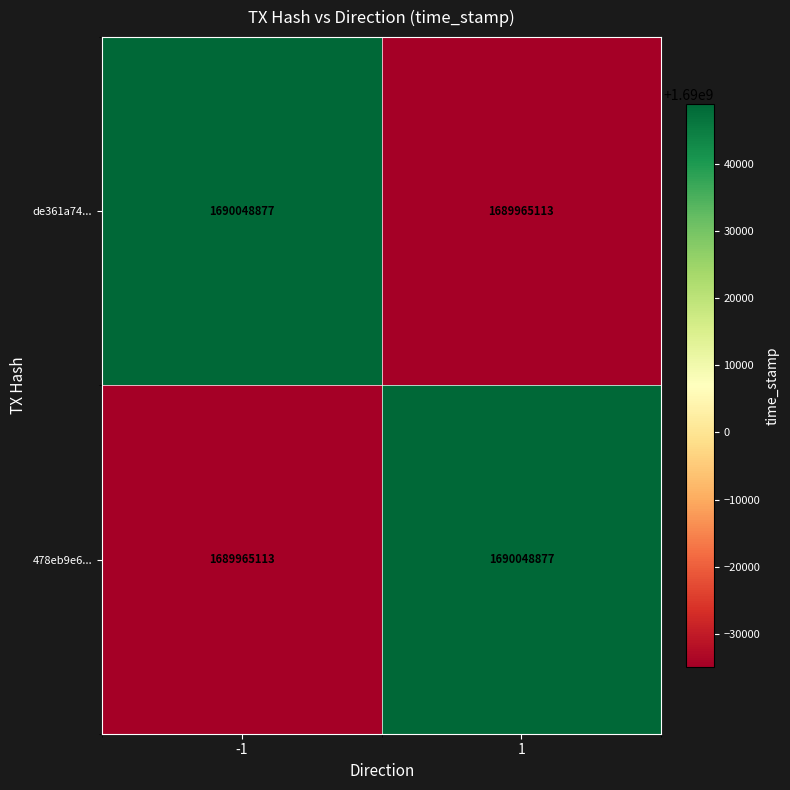

The de361a74... series shows 2226884441 at 1. True or false?

False